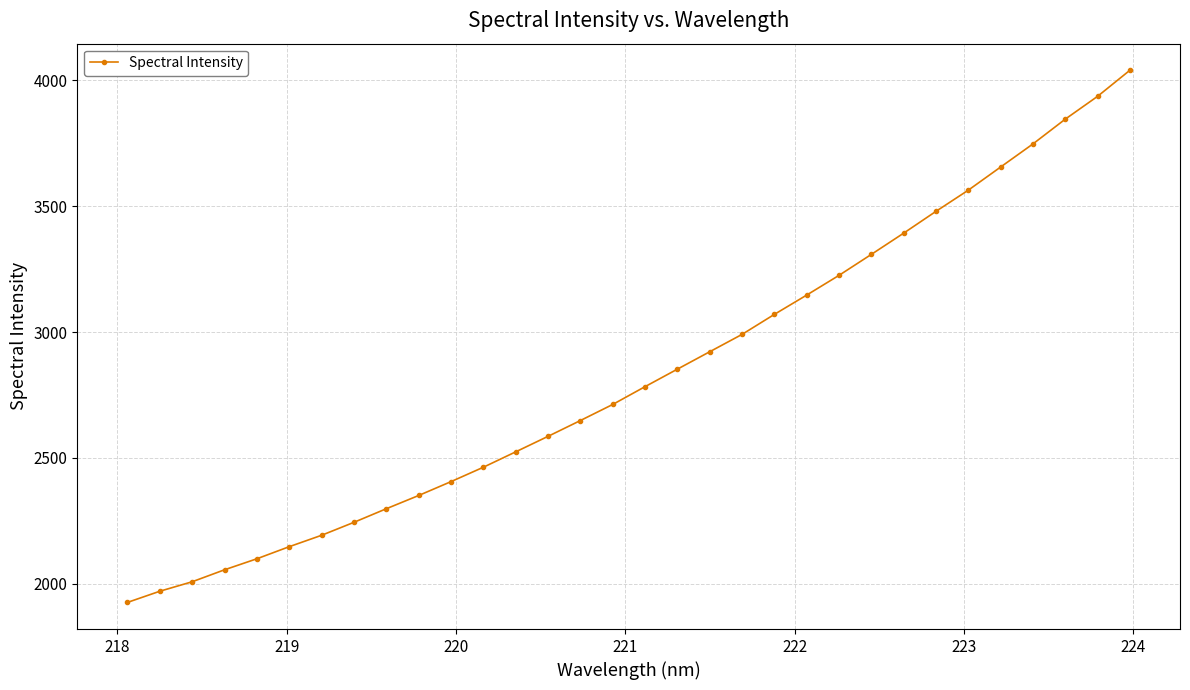

How many data points are above 2783?

16